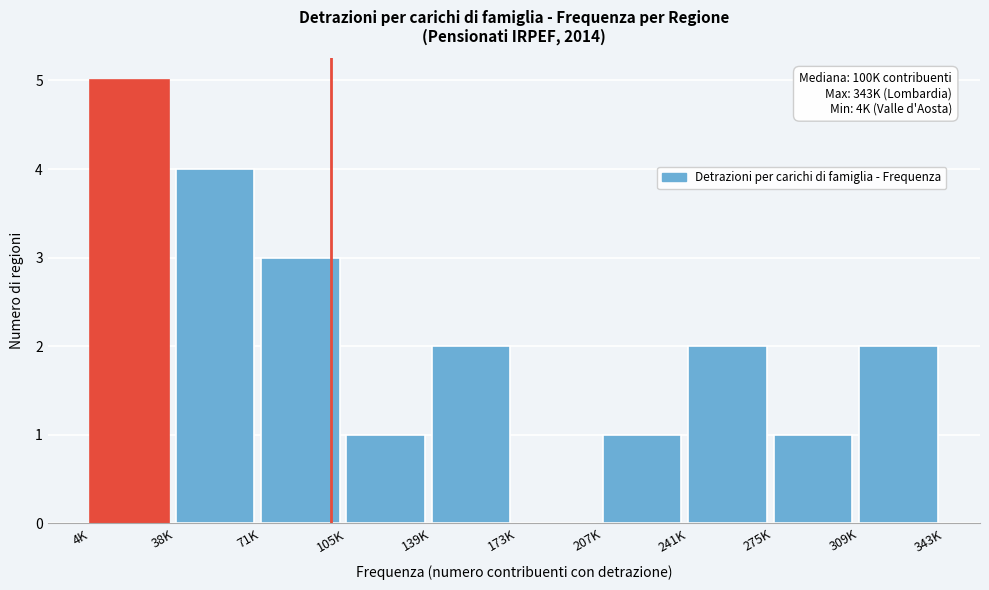

Reading left to right, what are all the values shown in this chart?

4K=5	38K=4	71K=3	105K=1	139K=2	173K=0	207K=1	241K=2	275K=1	309K=2